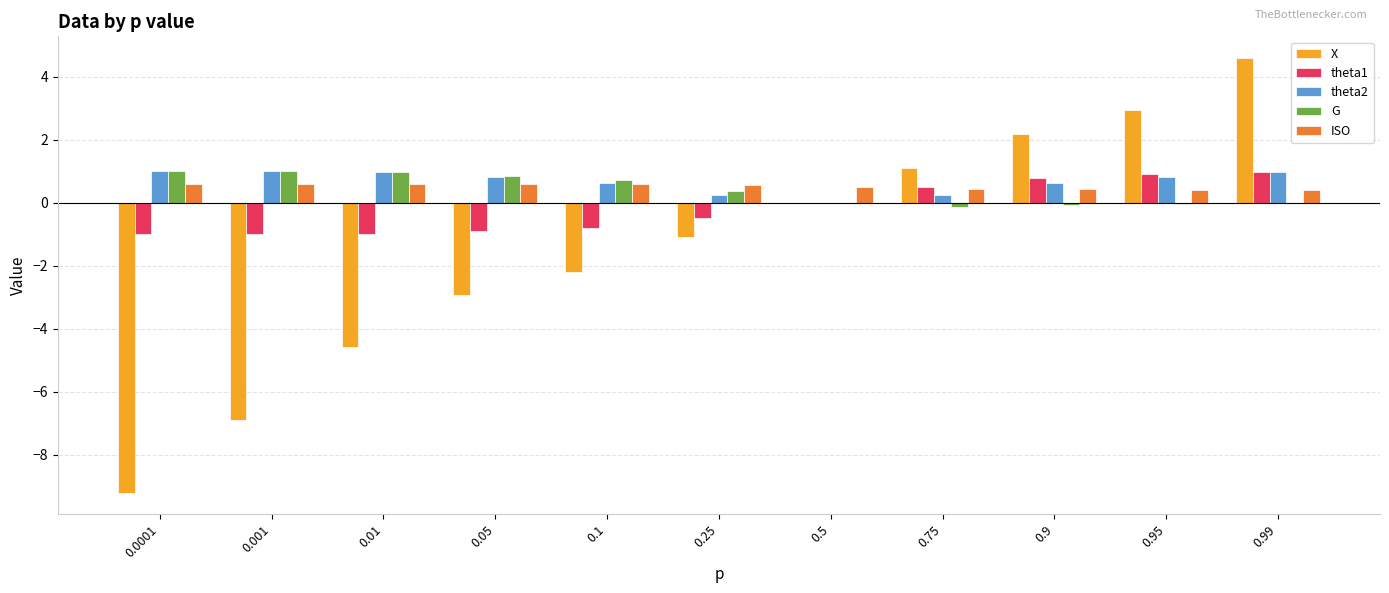

How many ISO values are between 0 and 1?

11